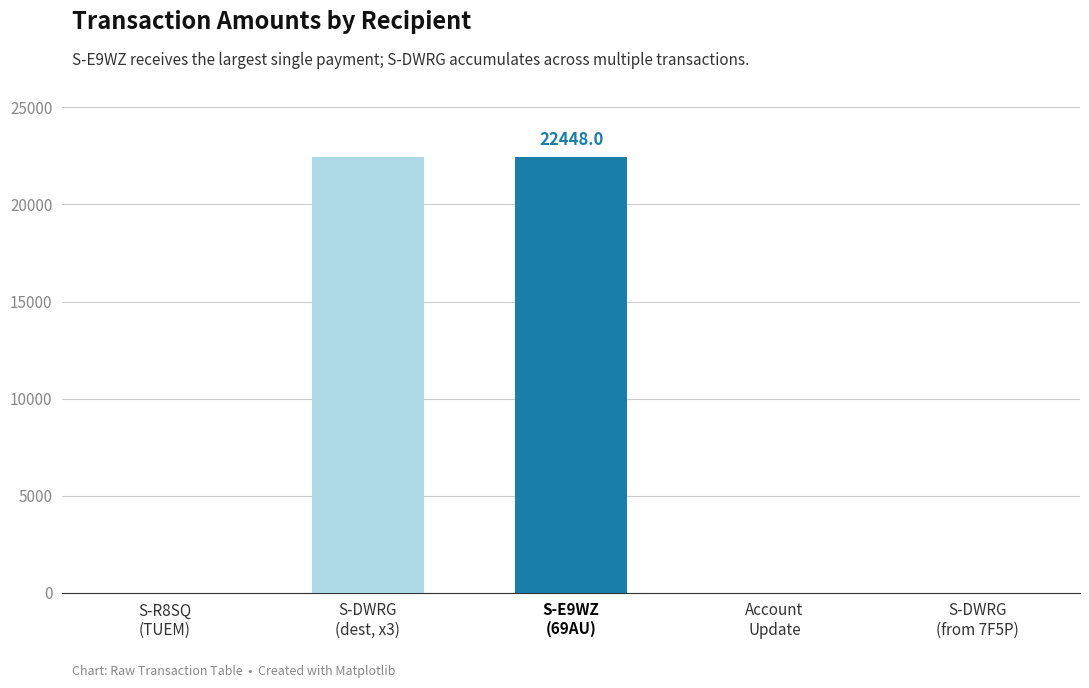

What is the difference between the values at S-R8SQ
(TUEM) and S-E9WZ
(69AU)?

22445.0